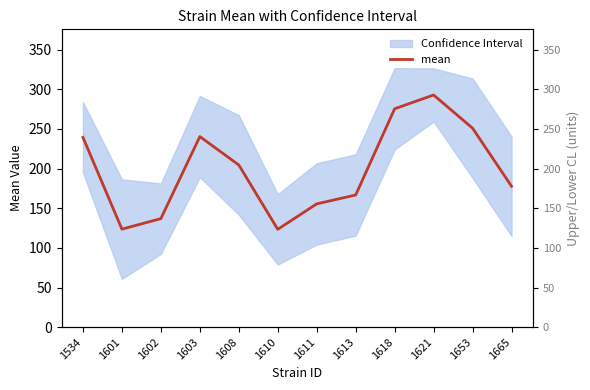

Which category has the highest value in the uppercl series?

1618